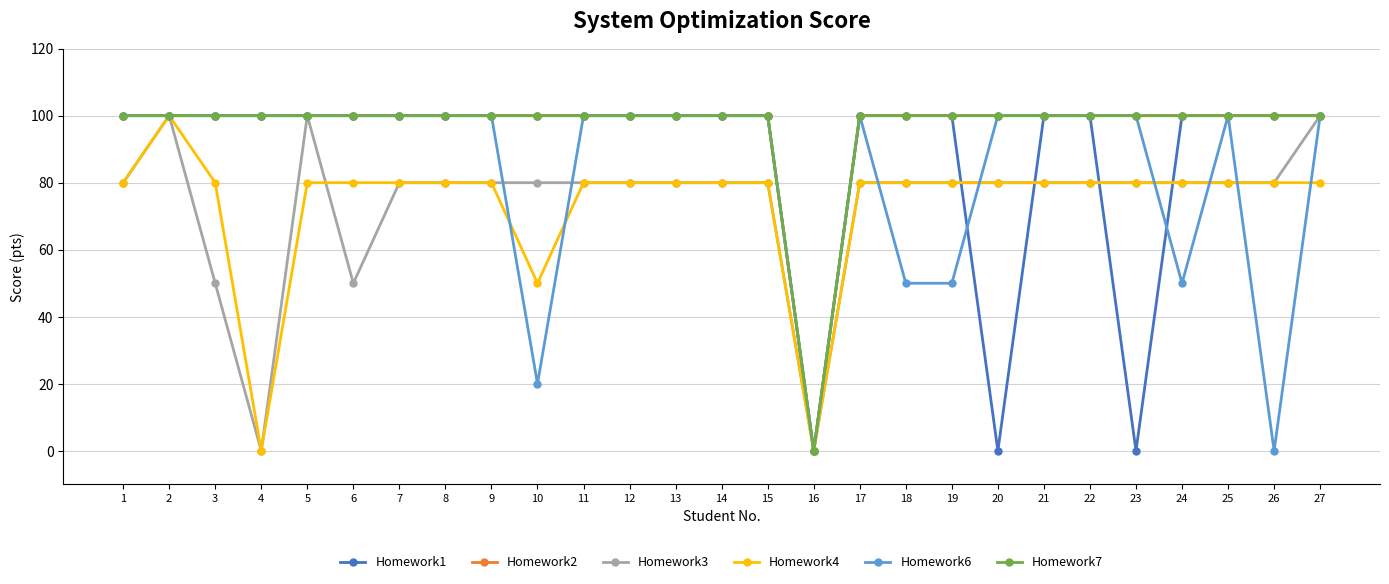

Rank the categories by Homework4 value from highest to lowest.

2, 1, 3, 5, 6, 7, 8, 9, 11, 12, 13, 14, 15, 17, 18, 19, 20, 21, 22, 23, 24, 25, 26, 27, 10, 4, 16